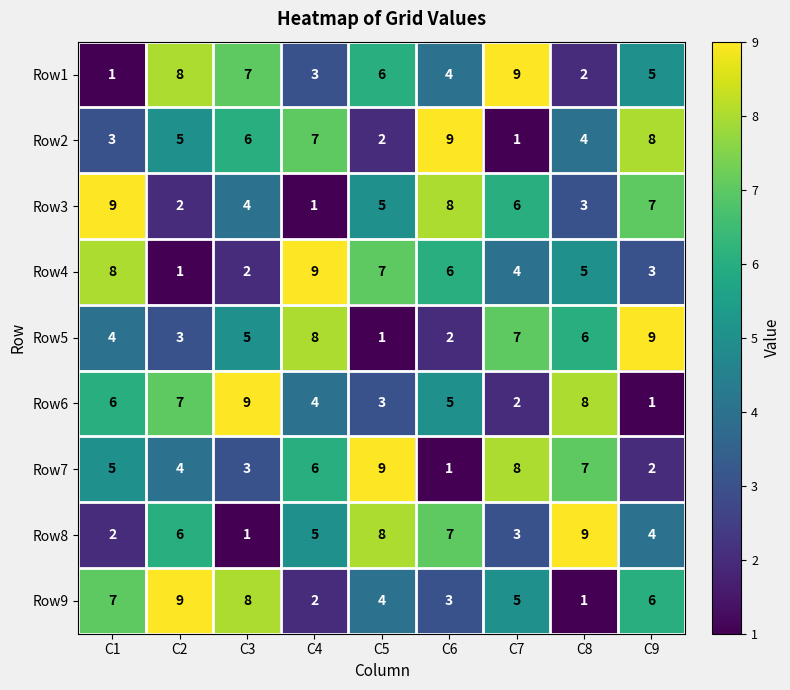

How many categories are shown in the chart?

9